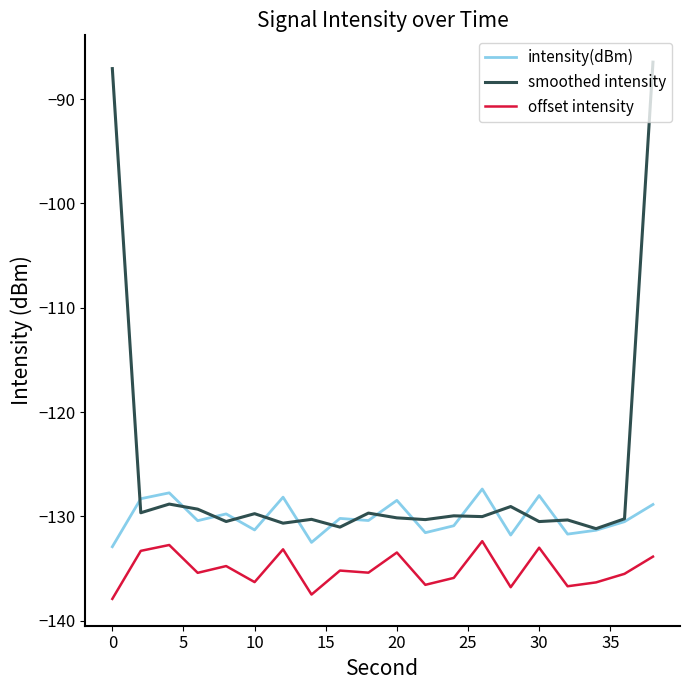

True or false: offset intensity and intensity(dBm) cross at least once.

False